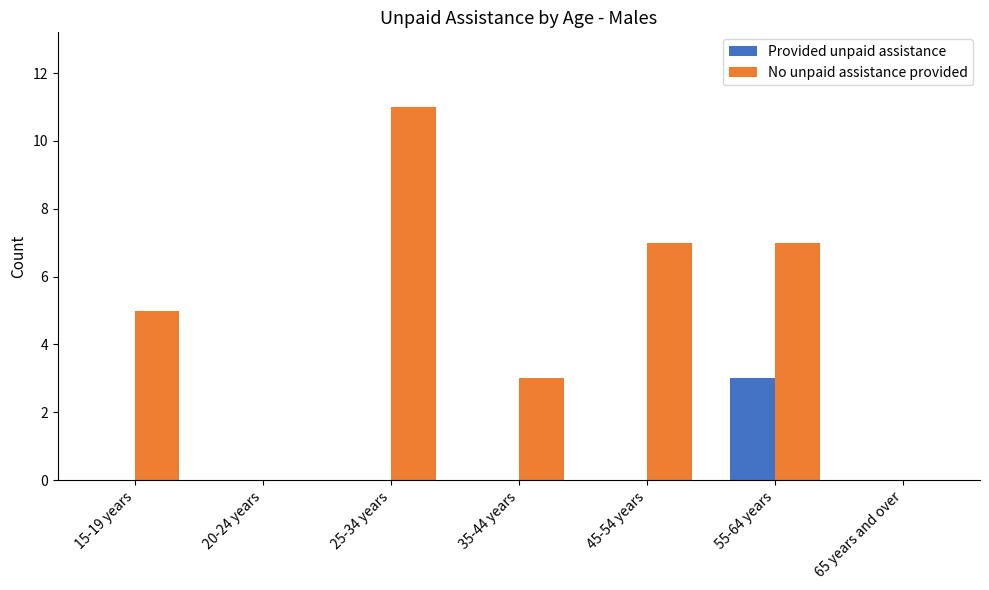

Which series has the largest total across all categories?

No unpaid assistance provided